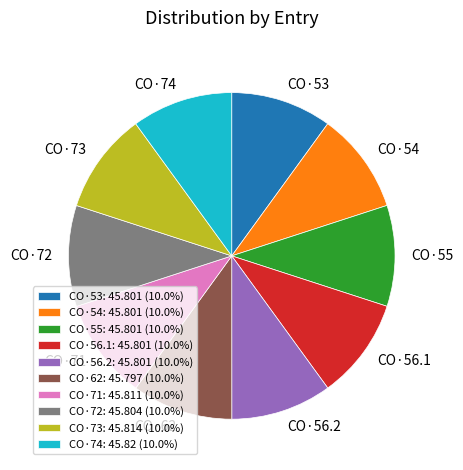

How many segments does this pie chart have?

10